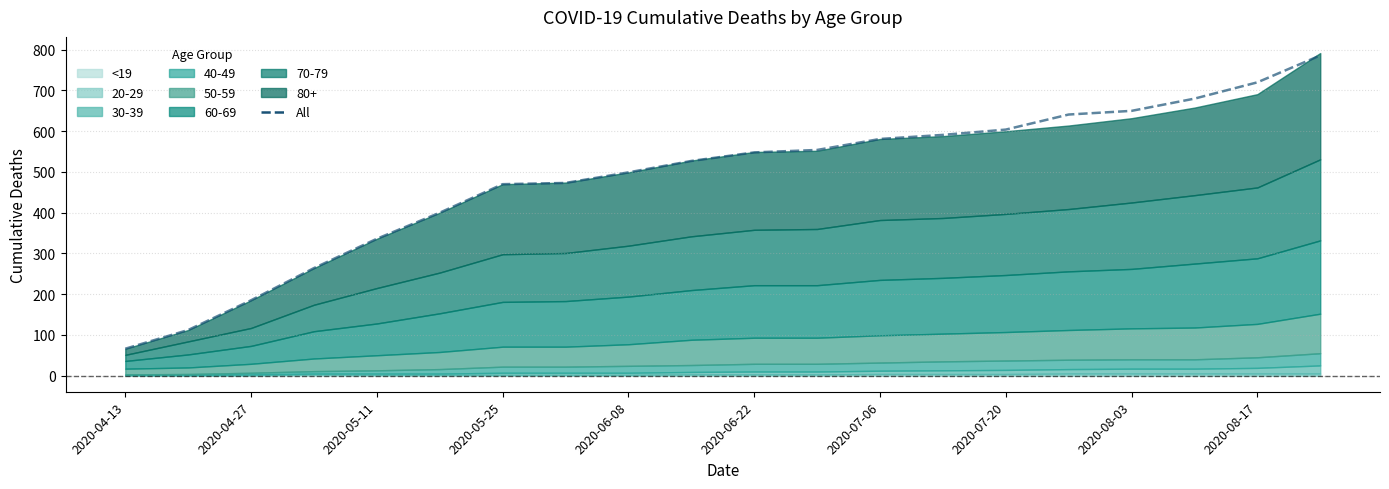

What is the change in value from 2020-04-13 to 2020-07-06?

+515